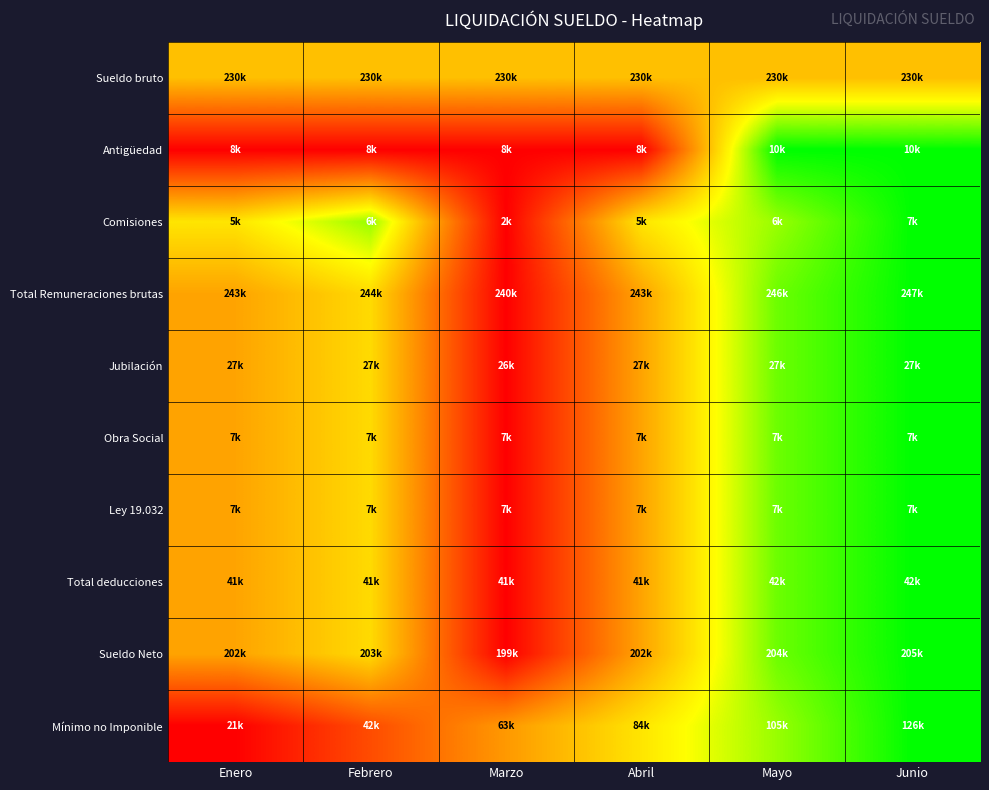

What is the spread (max minus min) of values at Mayo?

0.5